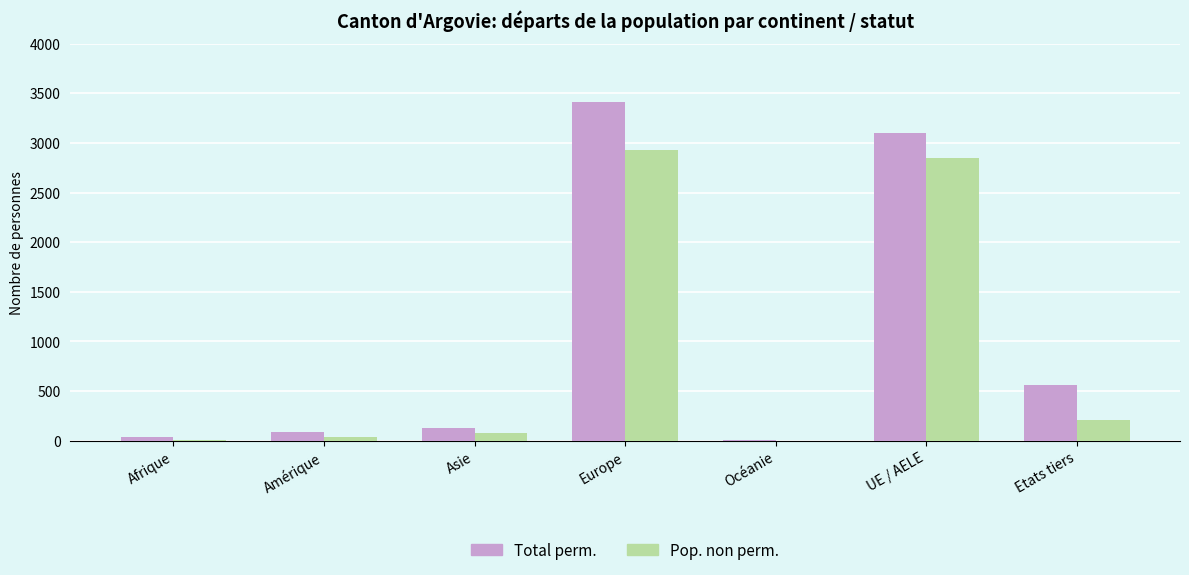

Which series changed the most between Océanie and Etats tiers?

Total perm.